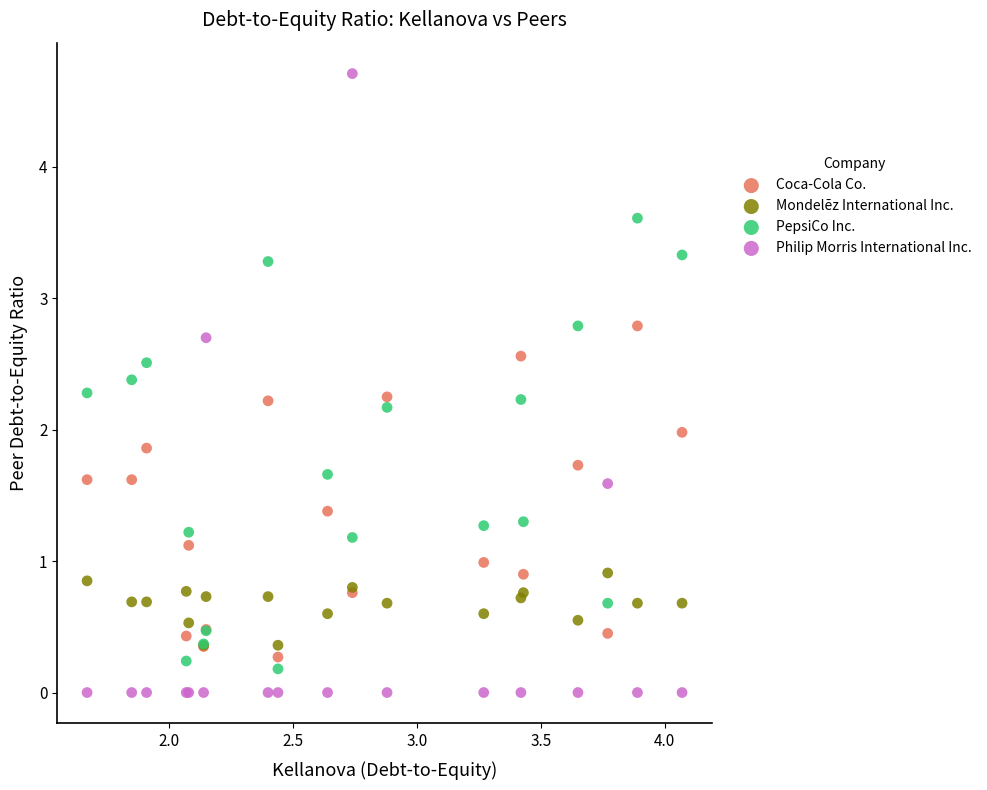

What are all the series names shown in the legend?

Coca-Cola Co., Mondelēz International Inc., PepsiCo Inc., Philip Morris International Inc.